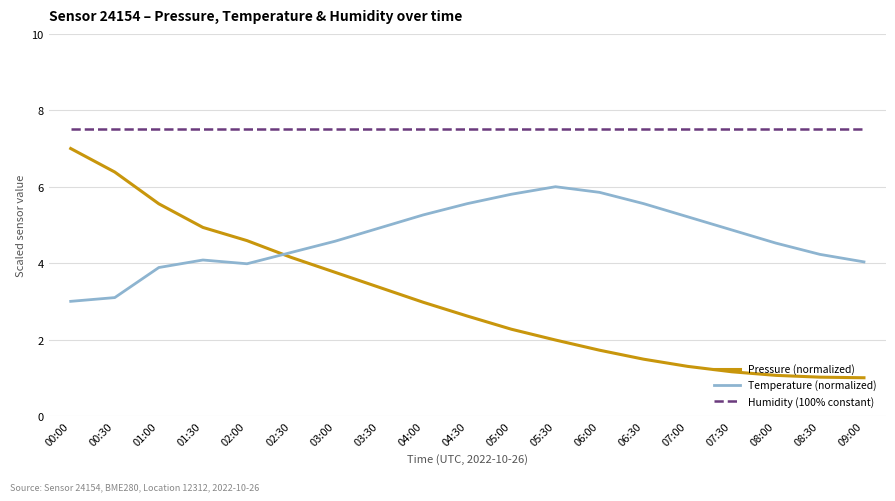

Is the value of Temperature (normalized) at 04:00 greater than the value of Pressure (normalized) at 08:30?

Yes